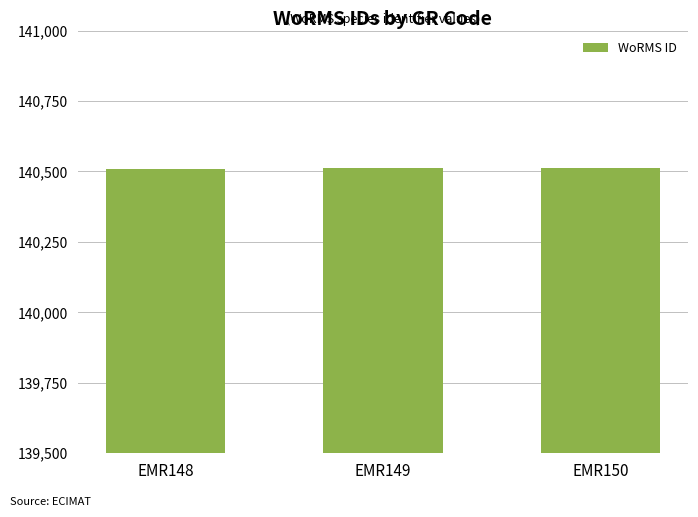

What is the value of the 2nd bar from the left?

140512